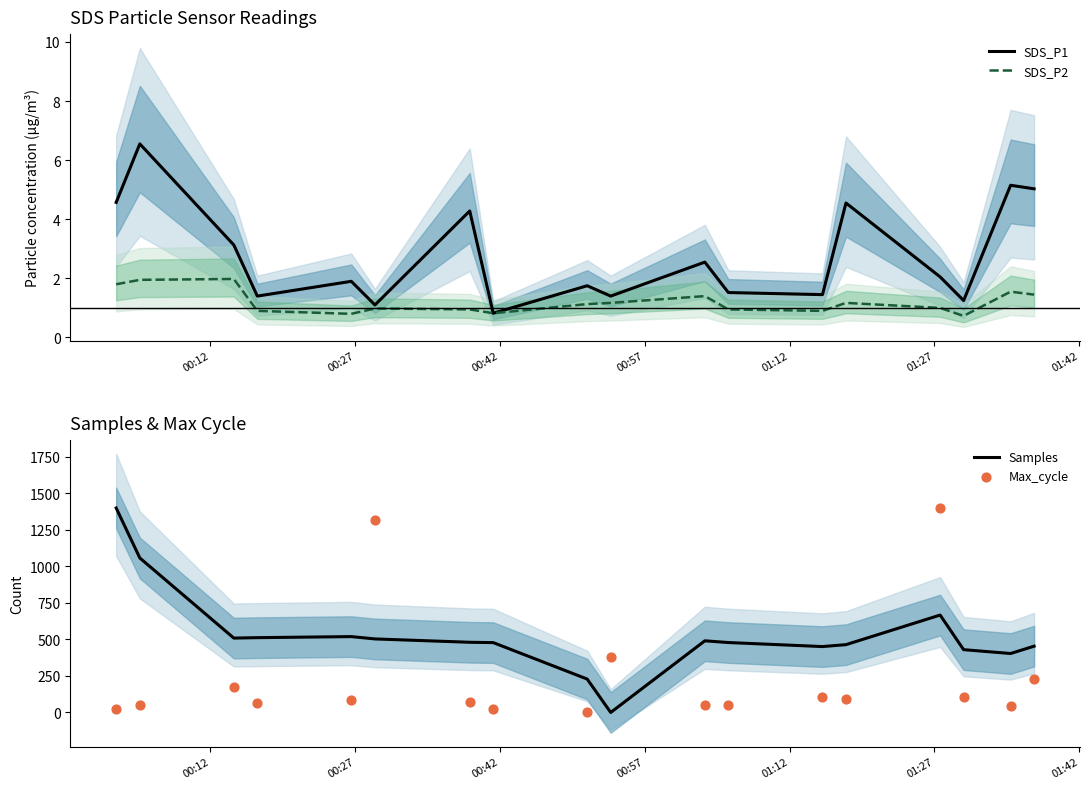

What is the lowest value of the SDS_P1 series?

0.8